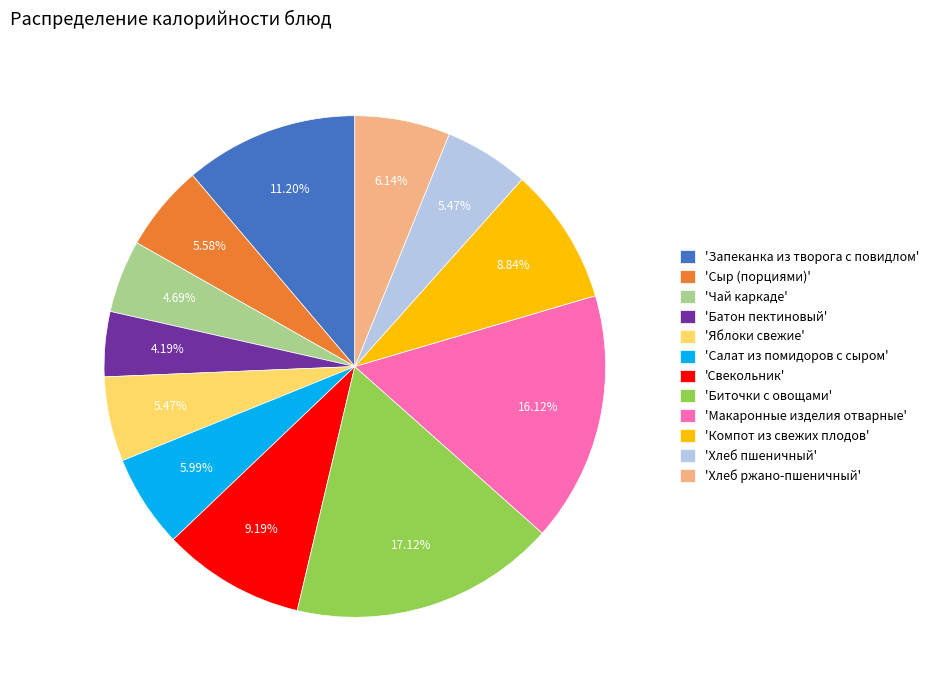

How many slices are in this pie chart?

12